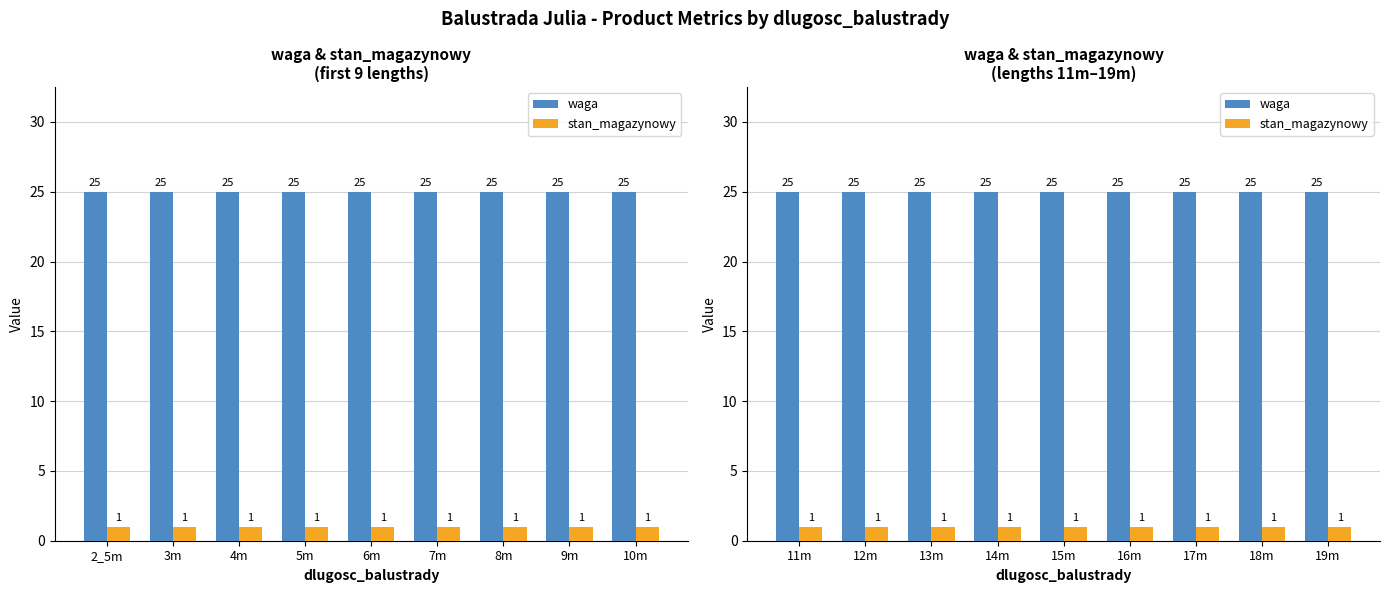

What is the spread (max minus min) of values at 17m?

24